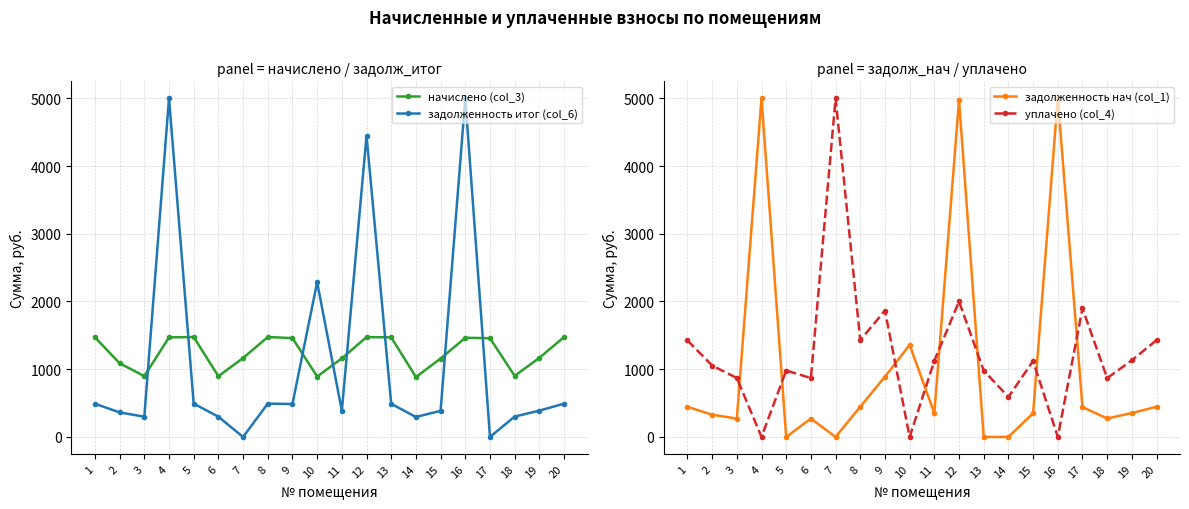

What is the difference between the начислено (col_3) values at 19 and 11?

7.7